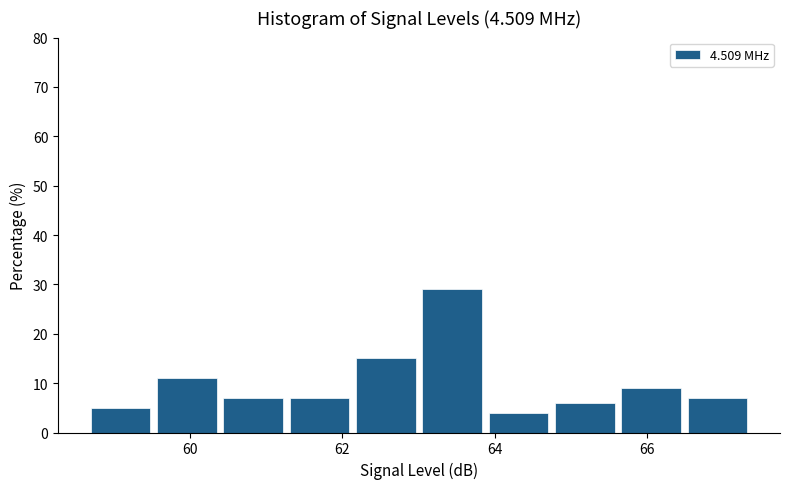

Reading left to right, list every bar in this chart as the range it spans on the x-axis followed by its height. Neither the bar edges nor the heights are printed on the chart, so give them approximately, as read against the axes.

58.8 to 59.6: 5
59.6 to 60.4: 11
60.4 to 61.4: 7
61.4 to 62.2: 7
62.2 to 63.0: 15
63.0 to 64.0: 29
64.0 to 64.8: 4
64.8 to 65.6: 6
65.6 to 66.6: 9
66.6 to 67.4: 7